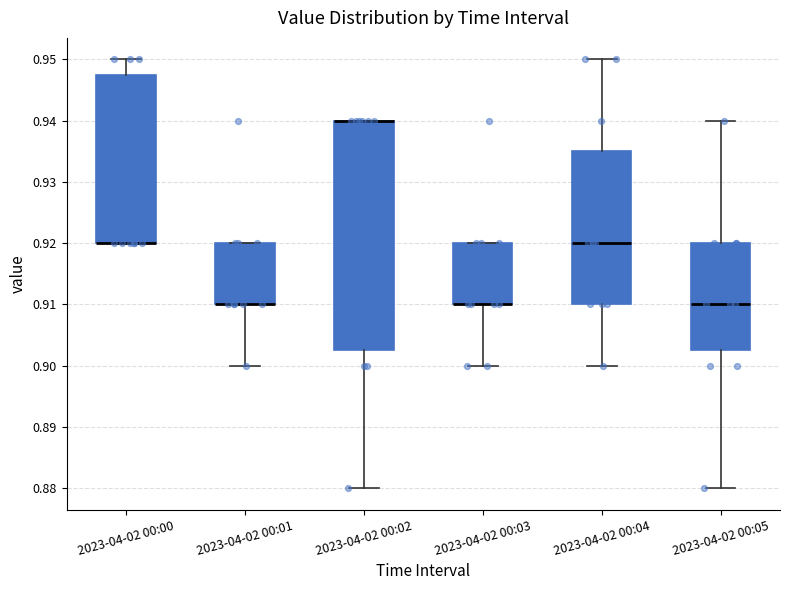

Reading left to right, transcribe this box plot: for each box, give where its median line is, the range the box spans, and where its two whiskers end, as read against the y-axis. The values are not printed on the chart, so give them approximately, as read against the axis.

2023-04-02 00:00: median 0.920 (drawn on the box's lower edge), box 0.920 to 0.948, whiskers 0.920 to 0.950
2023-04-02 00:01: median 0.910 (drawn on the box's lower edge), box 0.910 to 0.920, whiskers 0.900 to 0.920
2023-04-02 00:02: median 0.940 (drawn on the box's upper edge), box 0.903 to 0.940, whiskers 0.880 to 0.940
2023-04-02 00:03: median 0.910 (drawn on the box's lower edge), box 0.910 to 0.920, whiskers 0.900 to 0.920
2023-04-02 00:04: median 0.920, box 0.910 to 0.935, whiskers 0.900 to 0.950
2023-04-02 00:05: median 0.910, box 0.903 to 0.920, whiskers 0.880 to 0.940